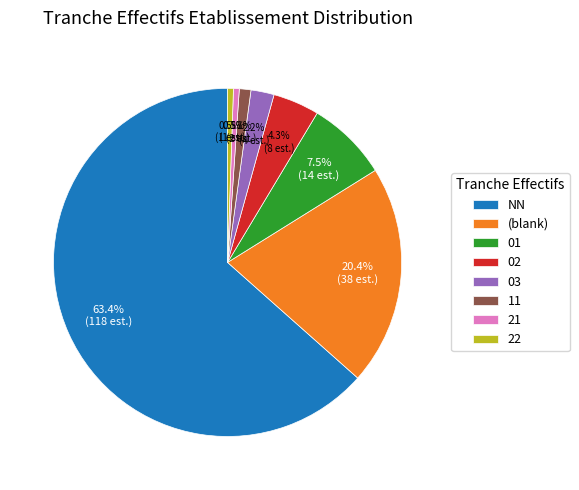

How many slices are in this pie chart?

8